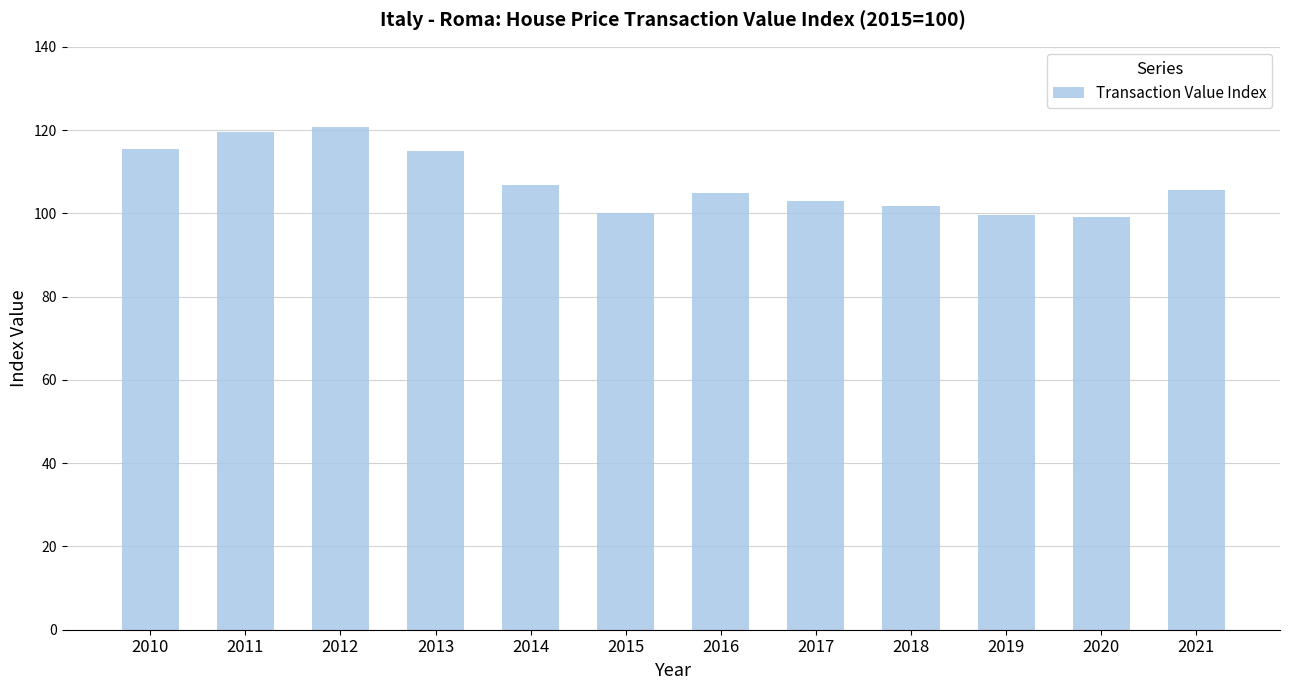

What is the minimum value shown in the chart?

99.2